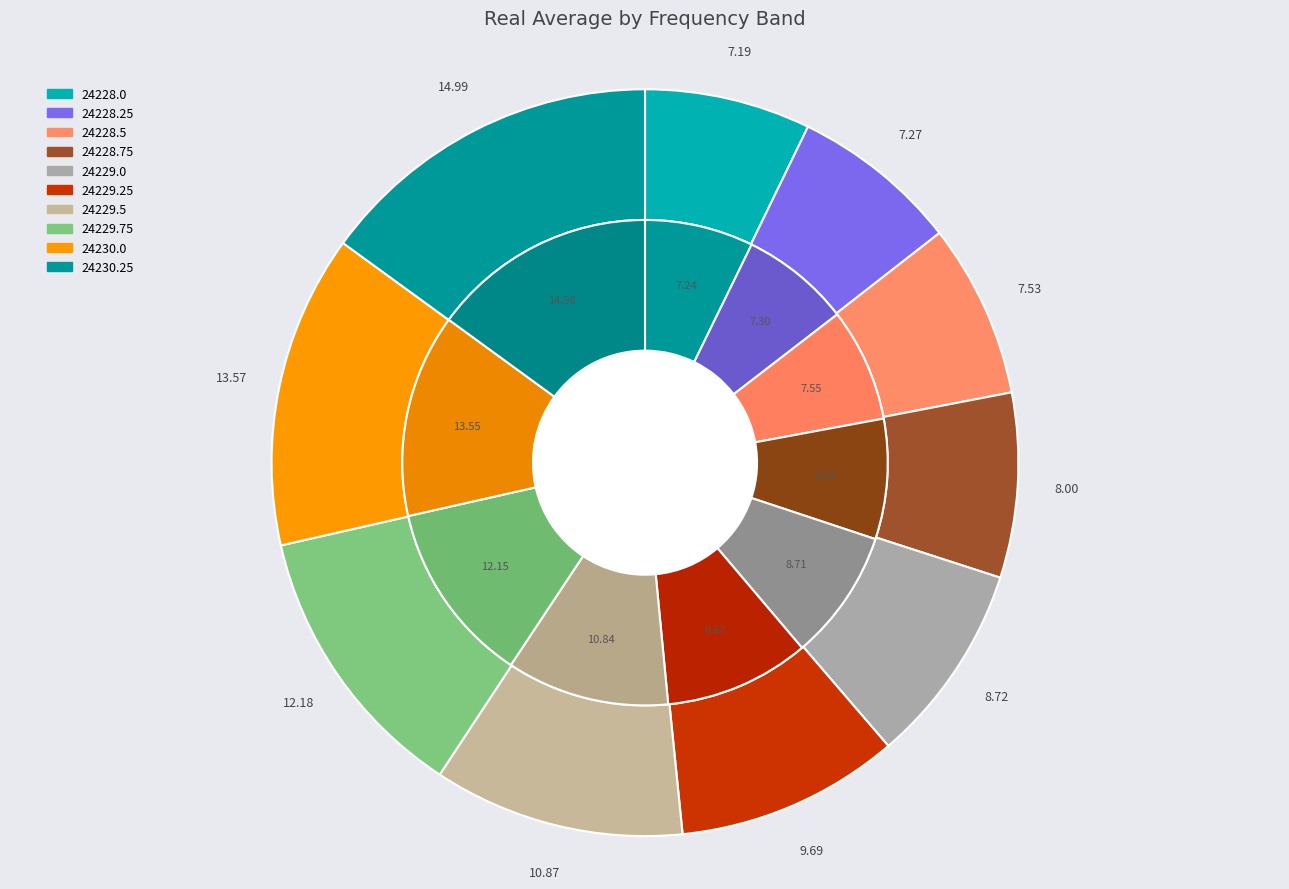

Which slice is the largest?

24230.25